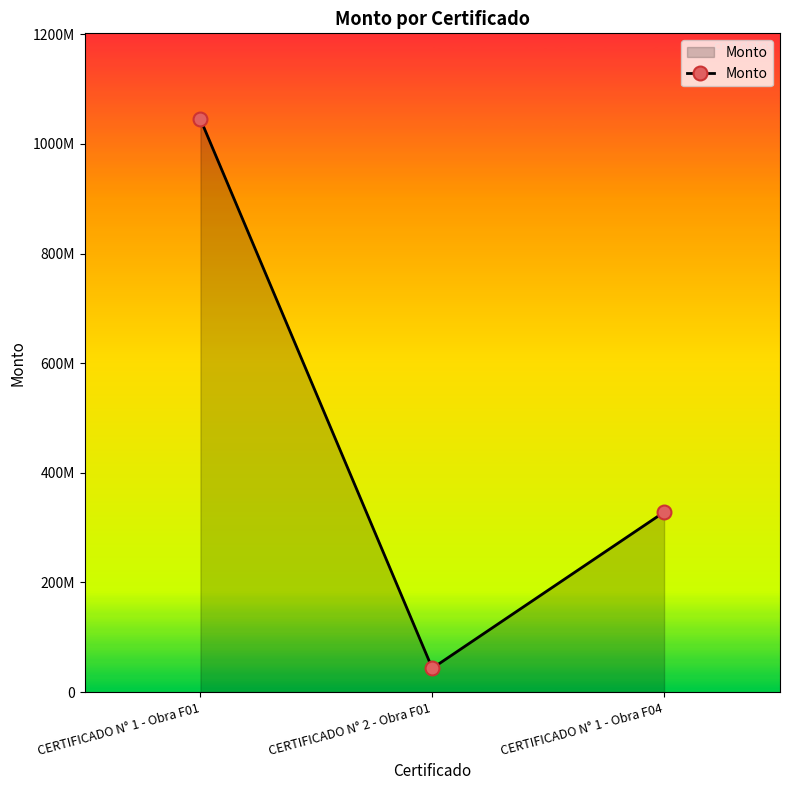

What is the difference between the maximum and second lowest values?

716750421.0